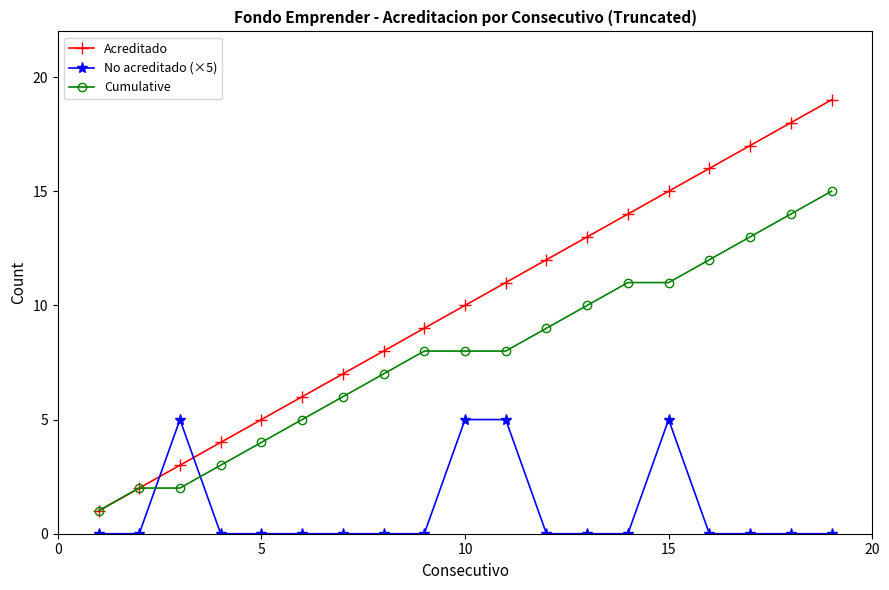

True or false: Acreditado has more than 2 interior local peaks.

False